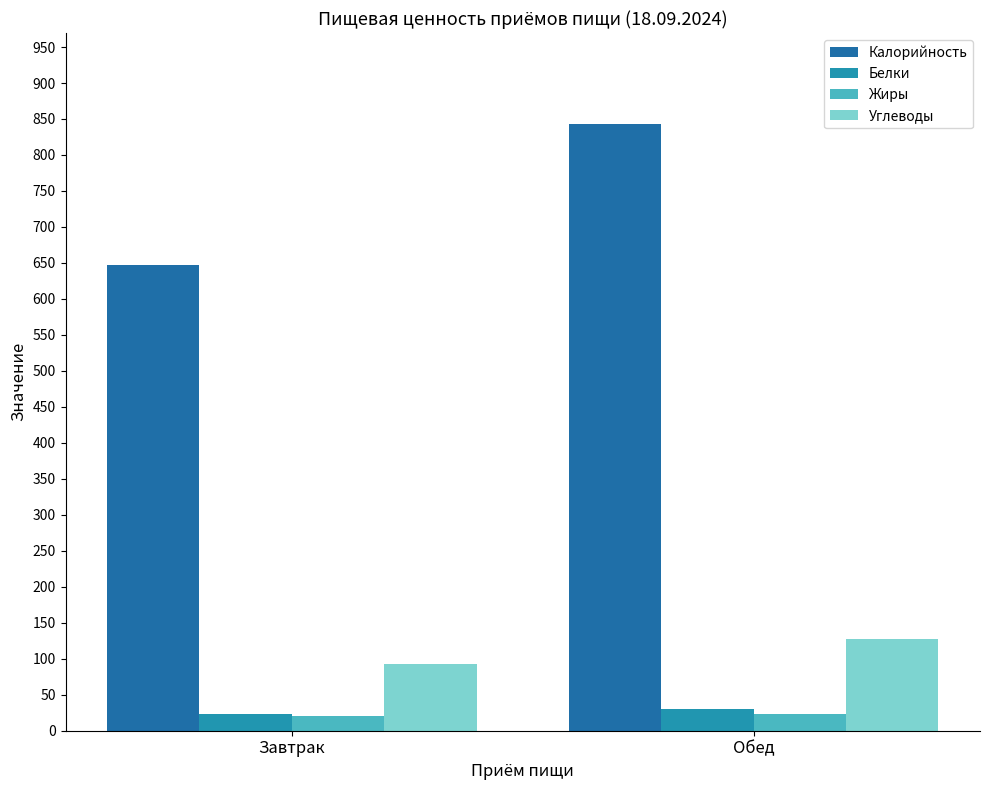

What is the difference between the Белки values at Завтрак and Обед?

7.0